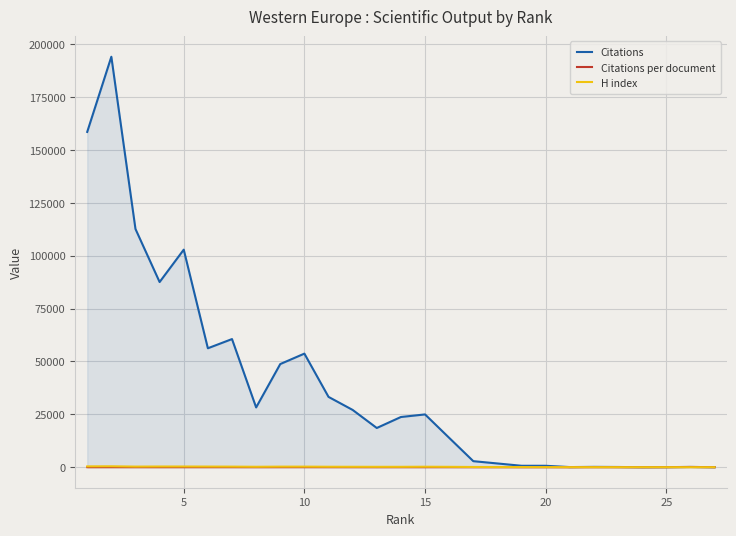

True or false: Citations has more than 0 interior local peaks.

True